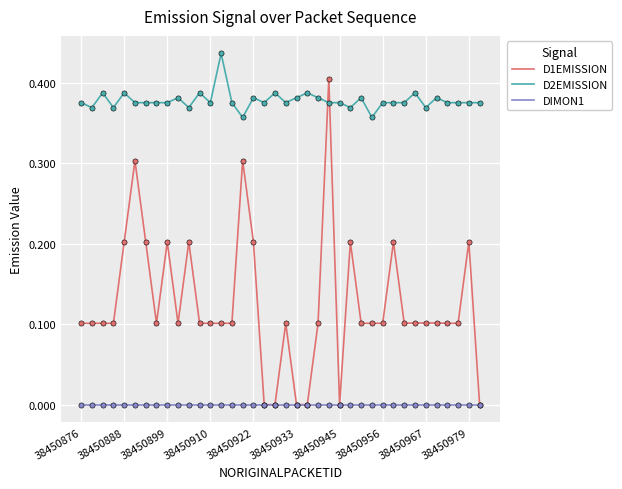

What are all the series names shown in the legend?

D1EMISSION, D2EMISSION, DIMON1